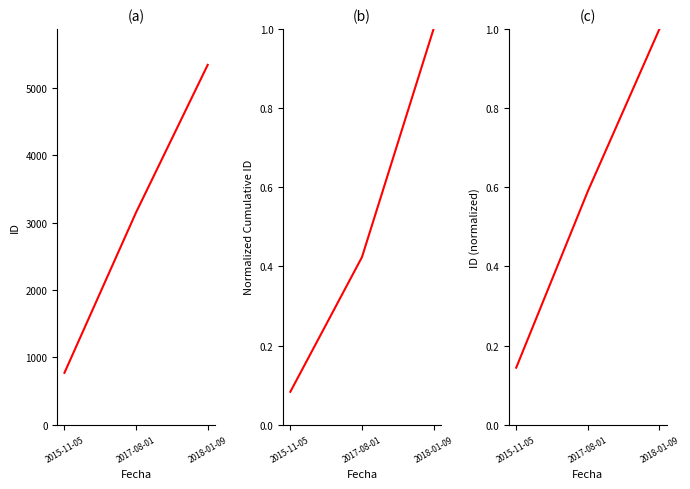

Which category has the highest value in the ID (normalized) series?

2018-01-09